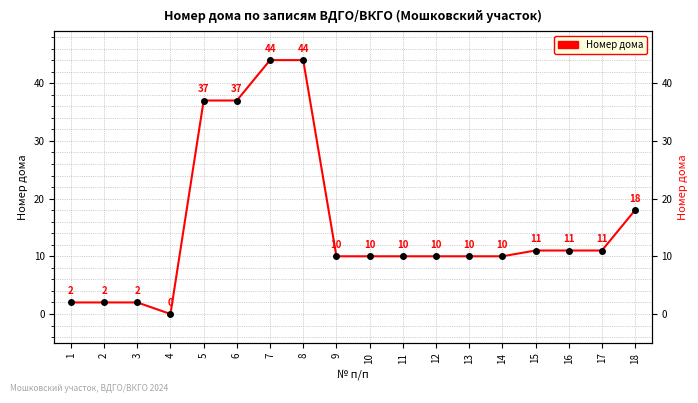

Is it true that the value at 6 is 37?

True